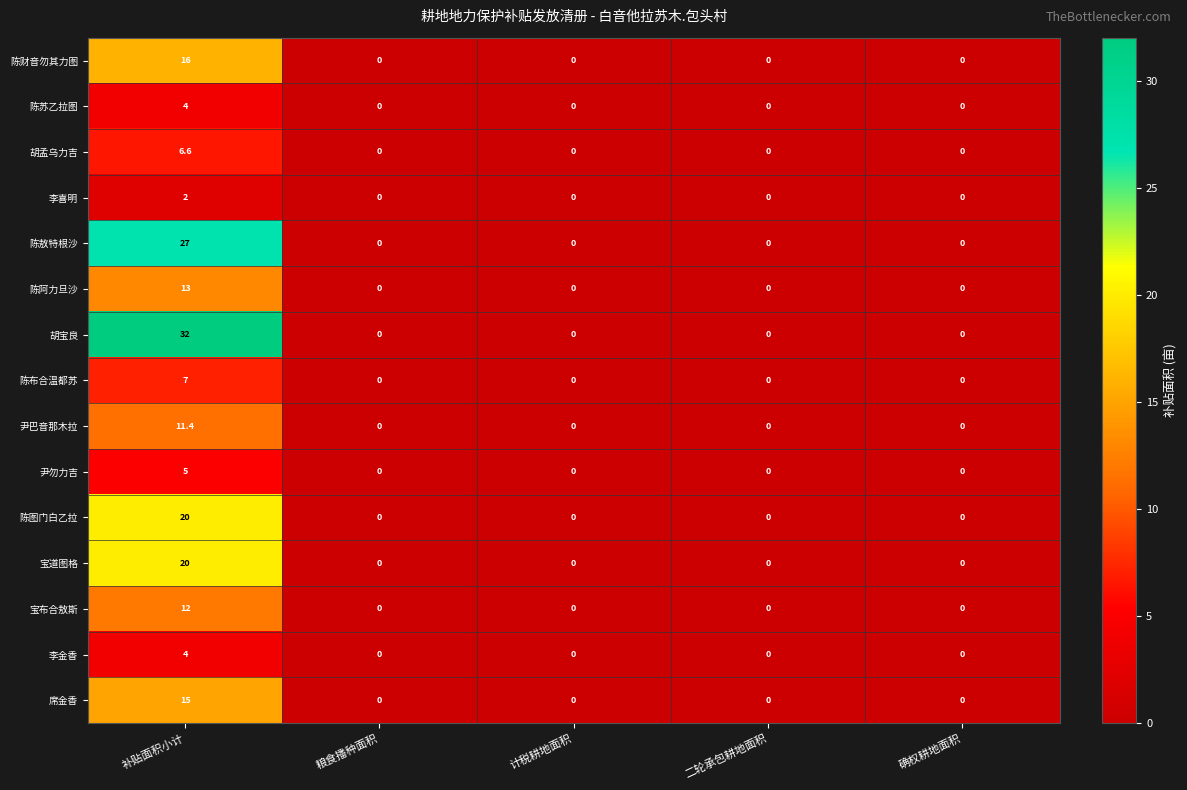

The 陈敖特根沙 series shows 18.8 at 确权耕地面积. True or false?

False